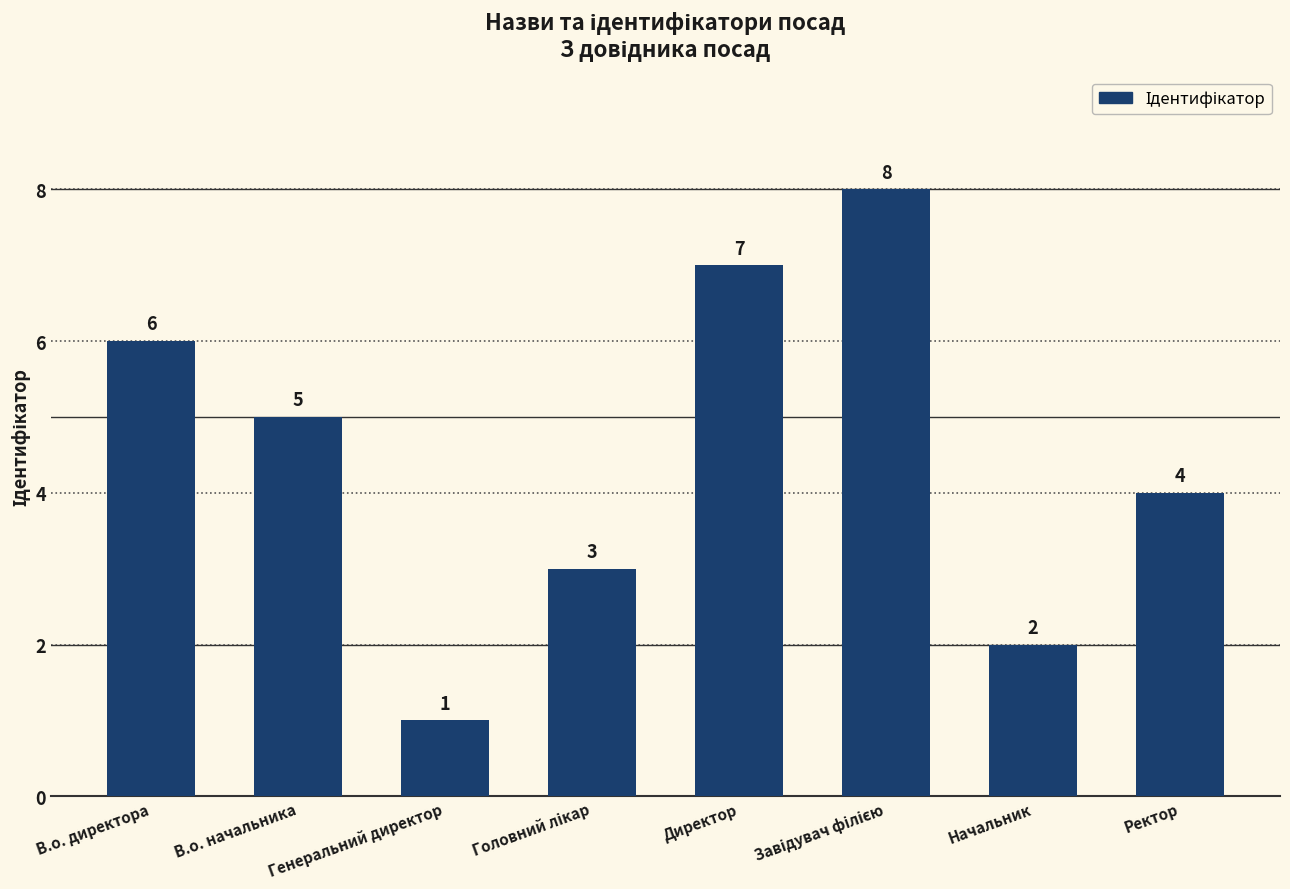

Count the number of data series in this chart.

1